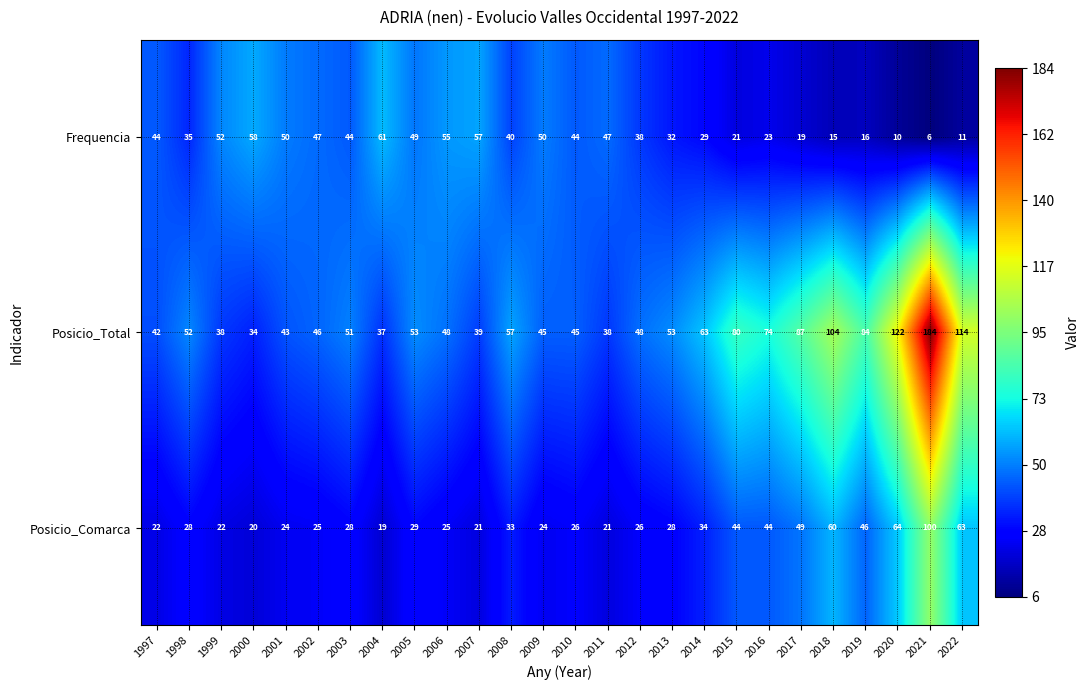

Is the value of Posicio_Comarca at 2020 greater than the value of Posicio_Total at 2007?

Yes